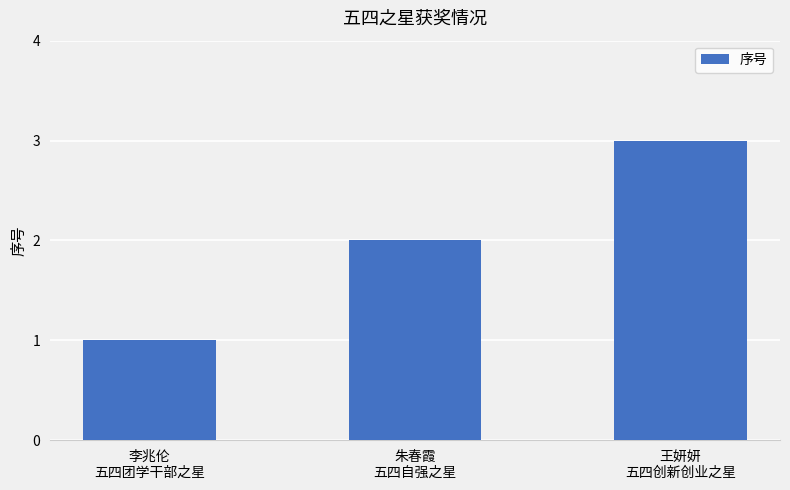

What is the change in value from 李兆伦
五四团学干部之星 to 朱春霞
五四自强之星?

+1